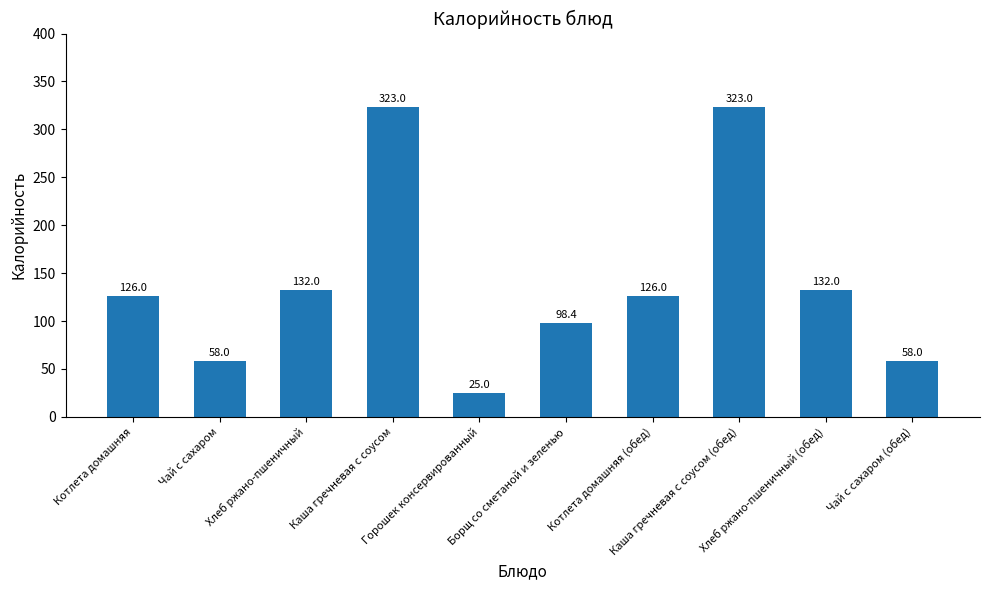

What is the sum of the values at Каша гречневая с соусом and Борщ со сметаной и зеленью?

421.4